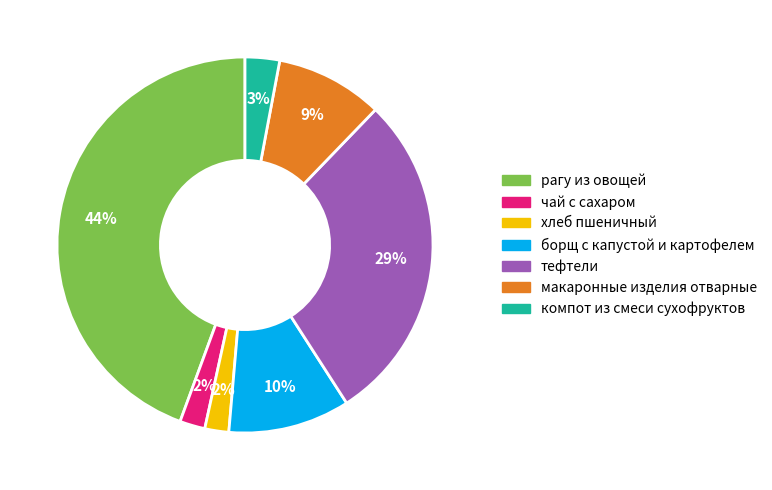

To the nearest percent, what is the combined percentage of хлеб пшеничный and рагу из овощей?

46%